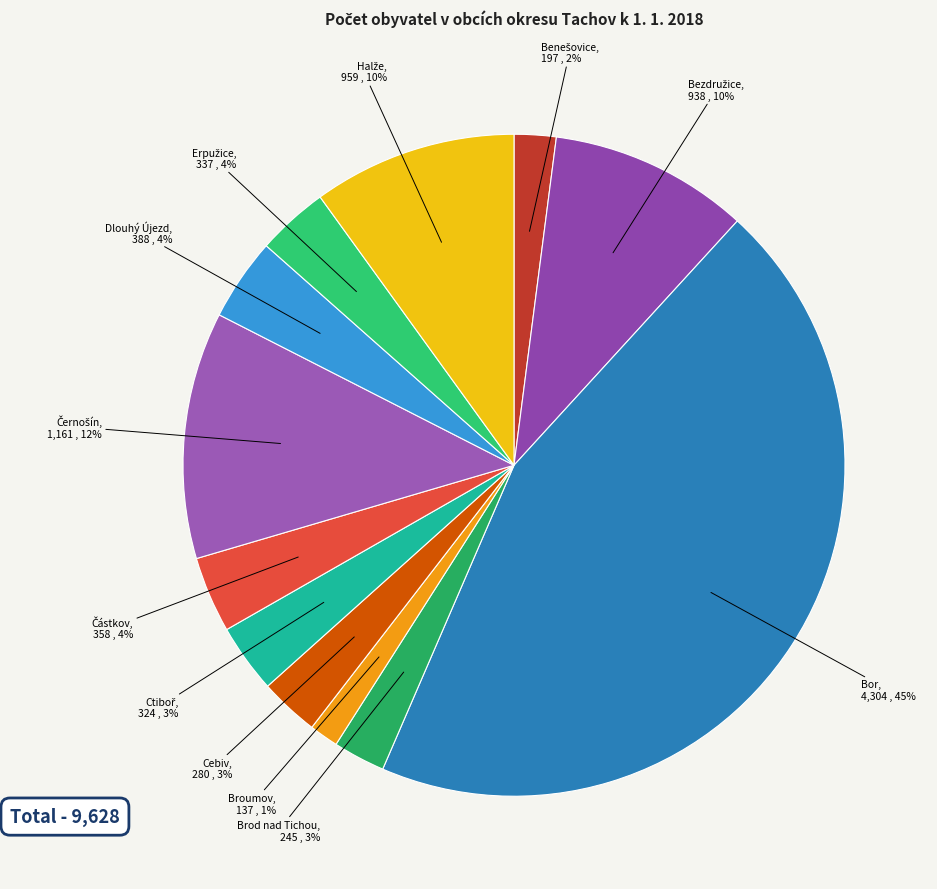

Rank the categories by value from lowest to highest.

Broumov, Benešovice, Brod nad Tichou, Cebiv, Ctiboř, Erpužice, Částkov, Dlouhý Újezd, Bezdružice, Halže, Černošín, Bor